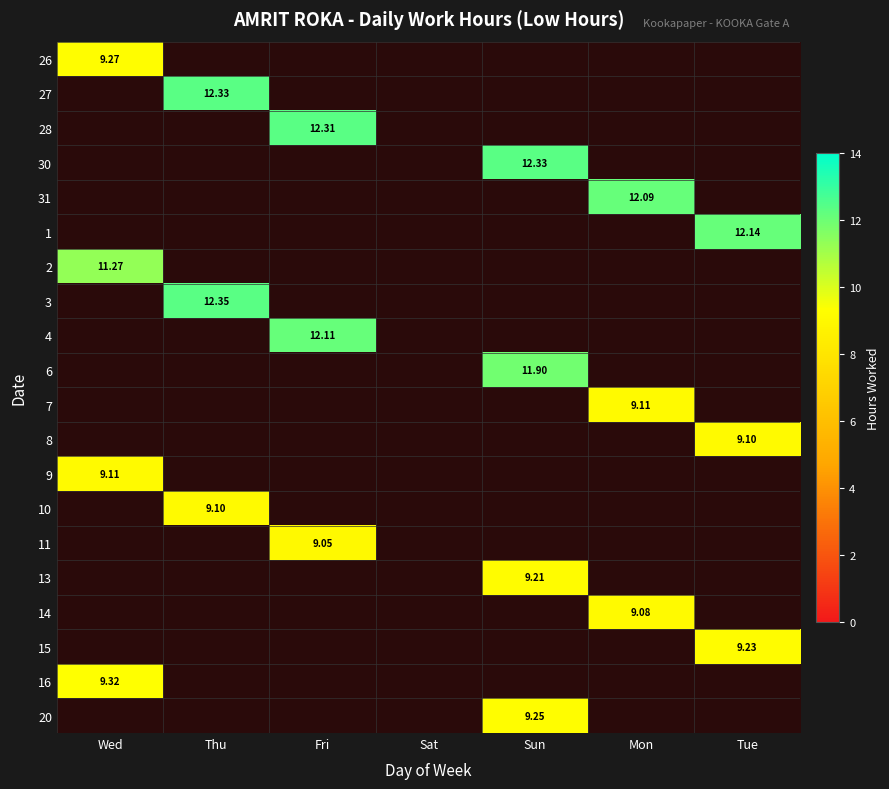

Which label corresponds to the smallest value in the chart?

Fri